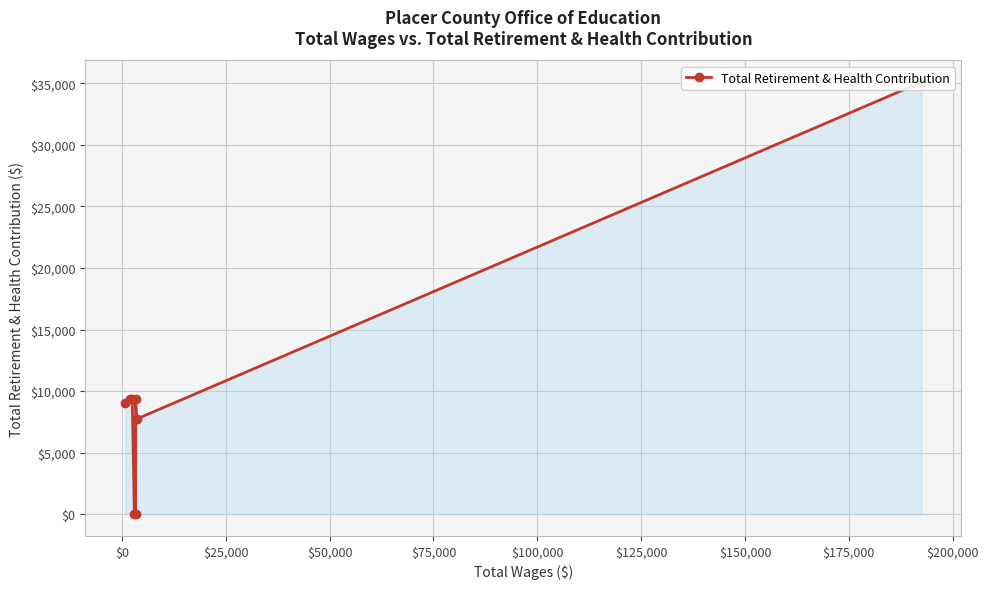

What is the difference between the maximum and minimum values?

35095